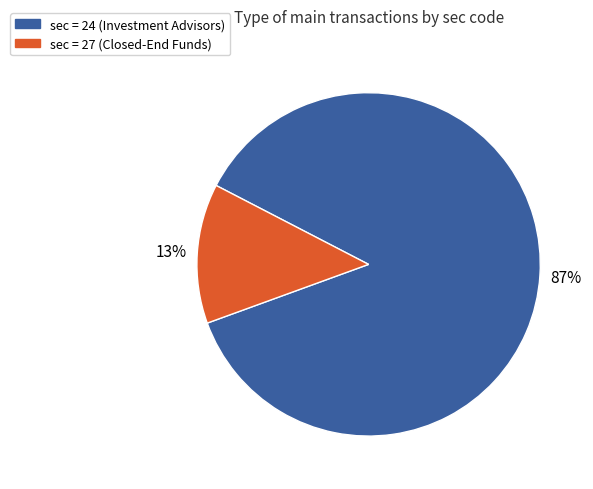

Is there any slice that represents more than half of the pie?

Yes